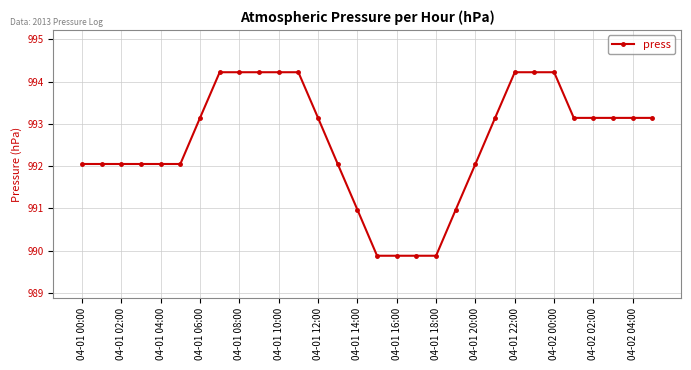

What is the maximum value shown in the chart?

994.2